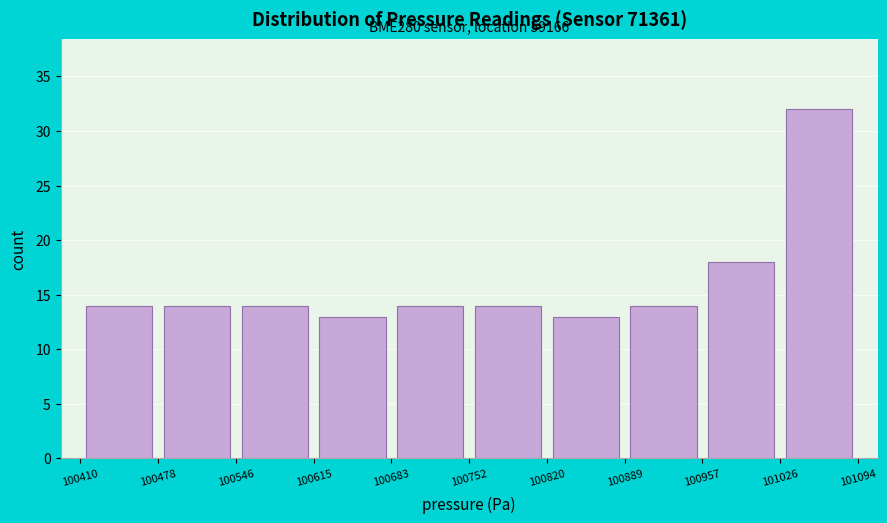

Over which range of the x-axis is the bar tallest?

101026 to 101094